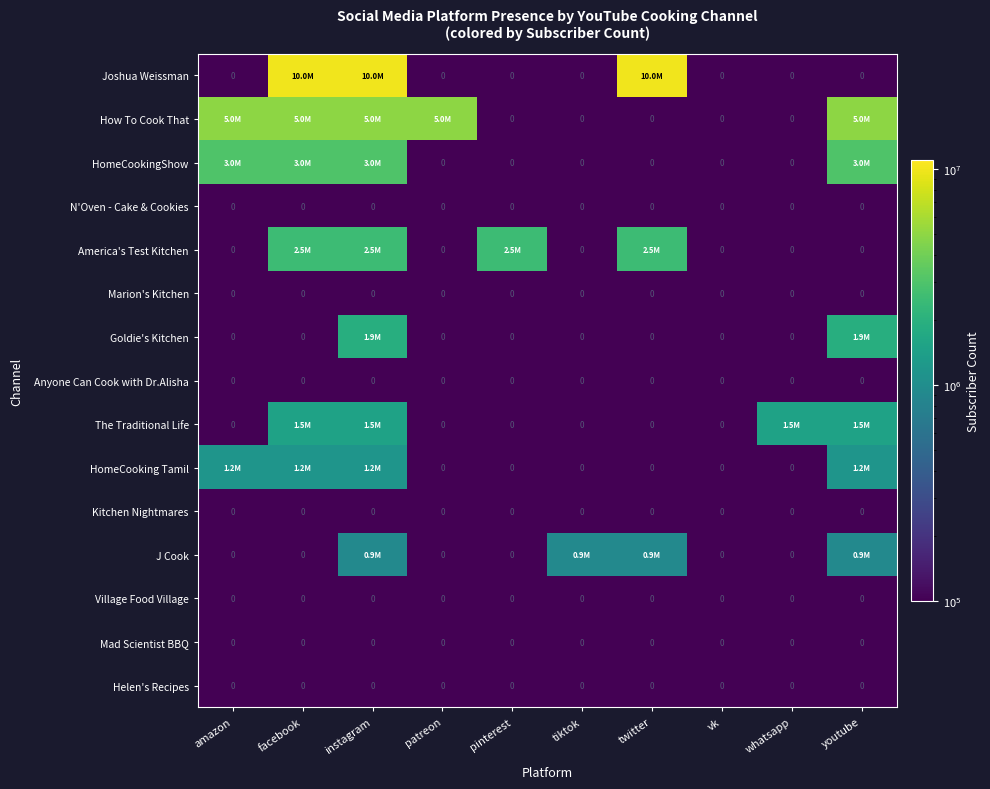

Which series has the largest total across all categories?

Joshua Weissman